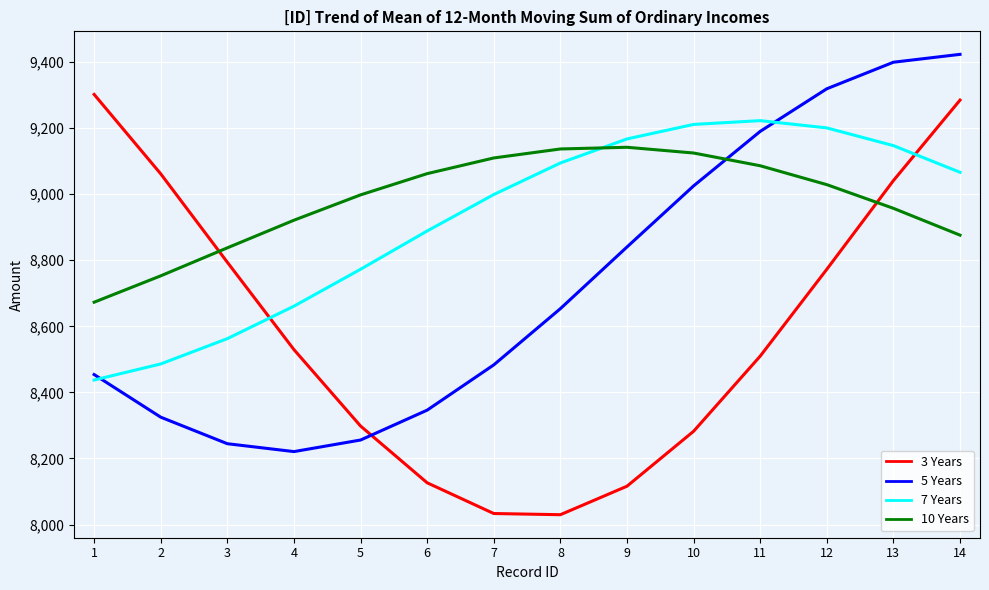

True or false: 5 Years and 7 Years intersect in this chart.

True